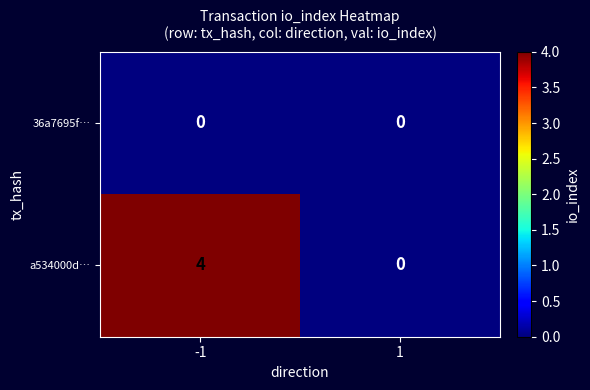

What is the sum of the a534000d… values at -1 and 1?

4